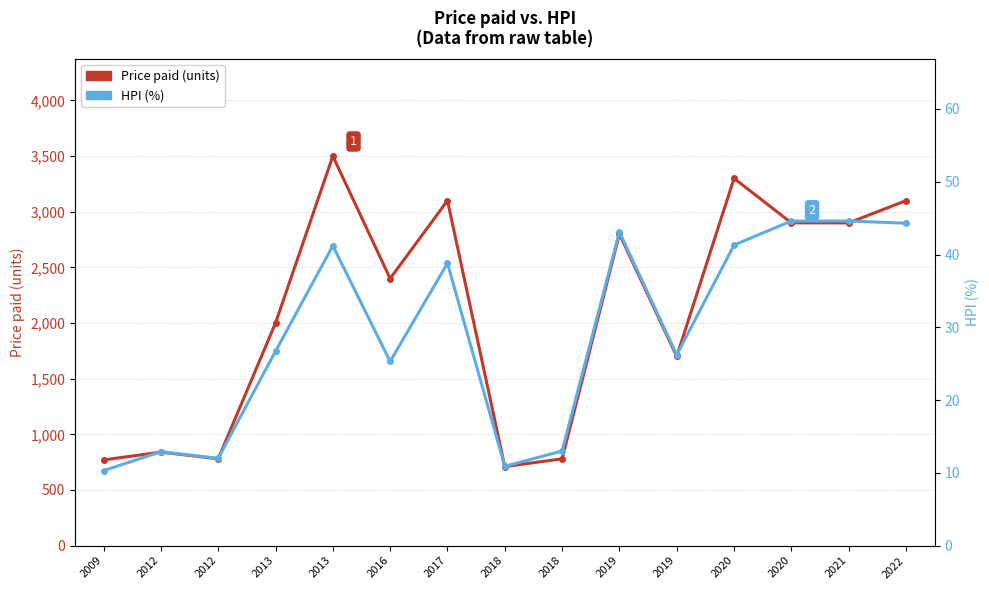

How many categories are shown in the chart?

15